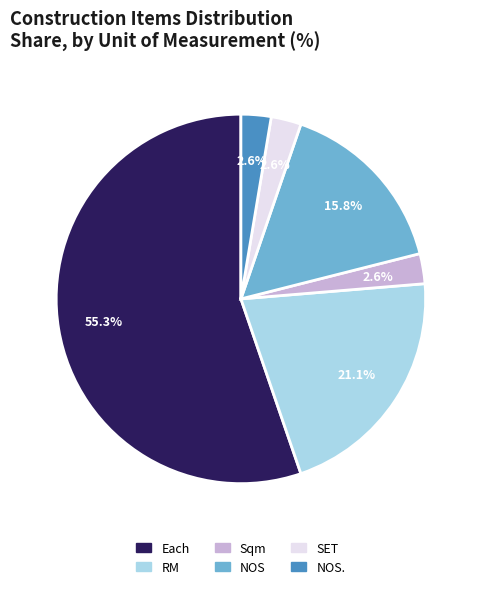

Is there a majority slice in this chart?

Yes